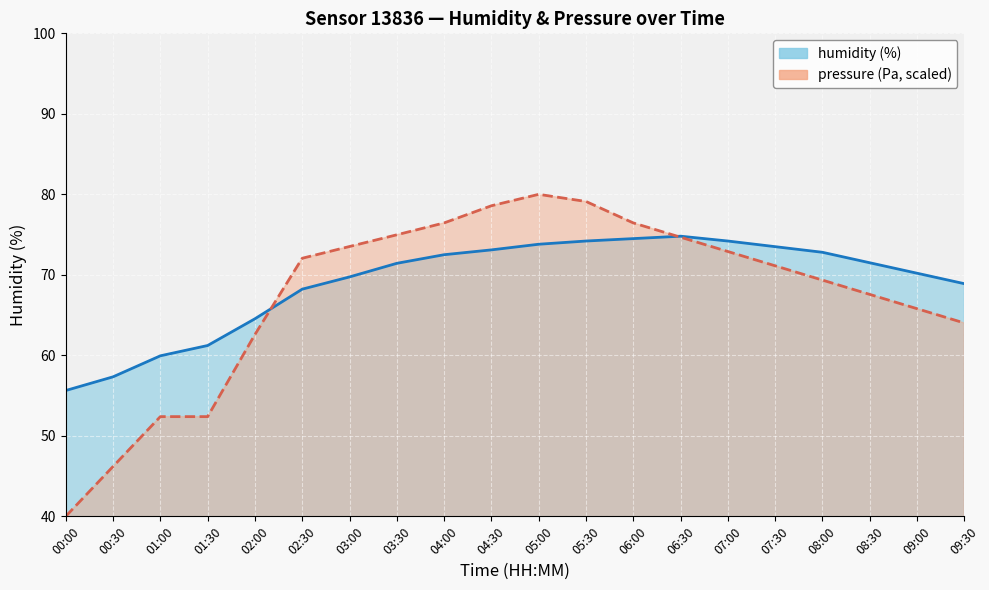

In humidity, how many points are higher than both neighbors (excluding endpoints)?

1